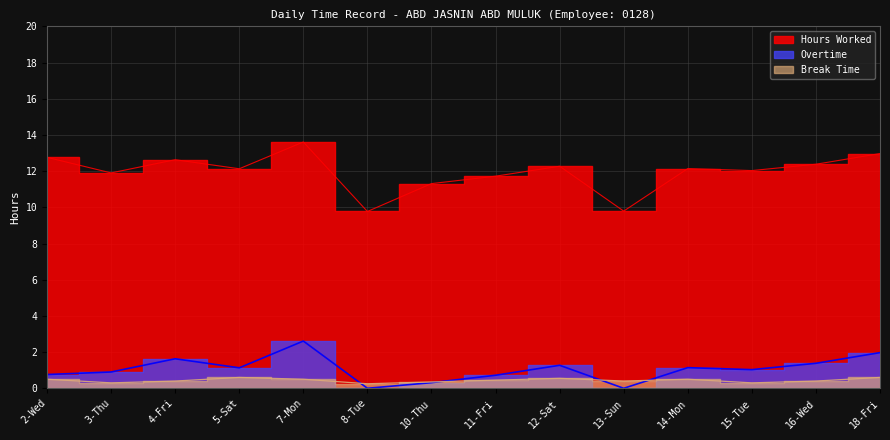

True or false: Break Time has a value of 0.6 at 5-Sat.

True